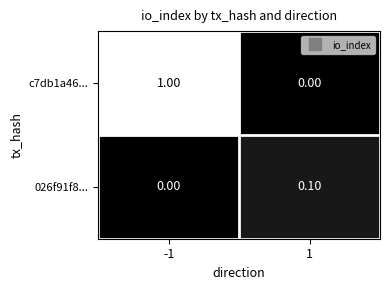

What is the total value across all series at -1?

1.0